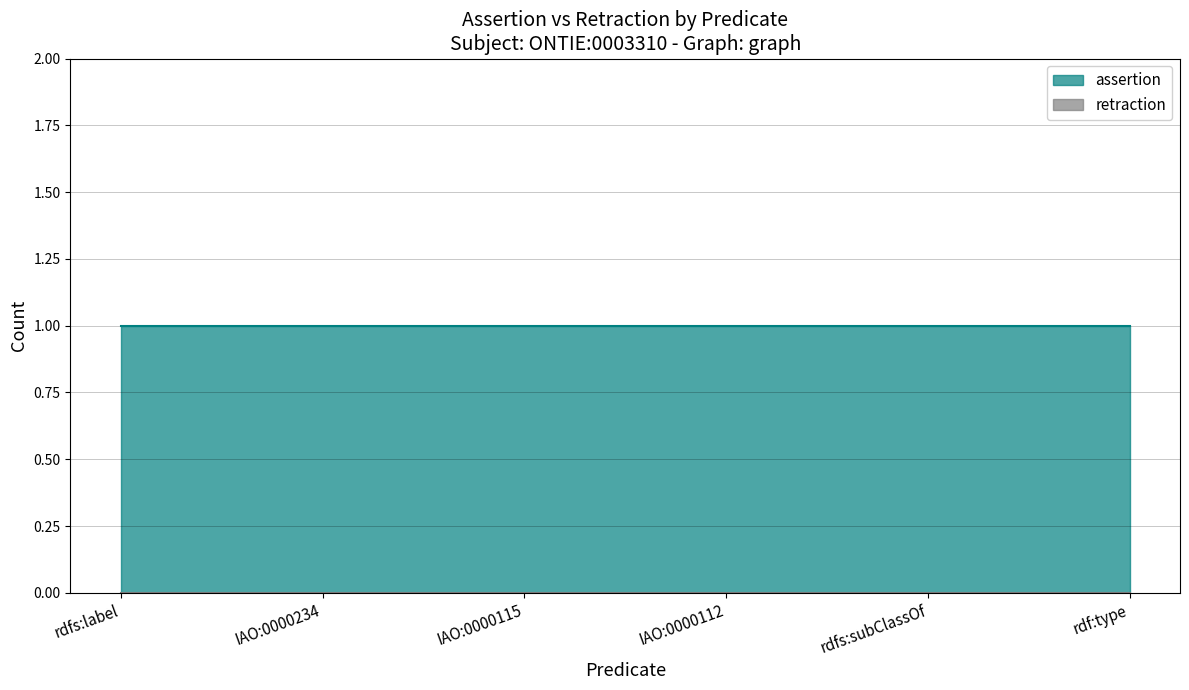

Reading right to left, list all the values displayed in this chart.

assertion: rdf:type=1	rdfs:subClassOf=1	IAO:0000112=1	IAO:0000115=1	IAO:0000234=1	rdfs:label=1
retraction: rdf:type=0	rdfs:subClassOf=0	IAO:0000112=0	IAO:0000115=0	IAO:0000234=0	rdfs:label=0